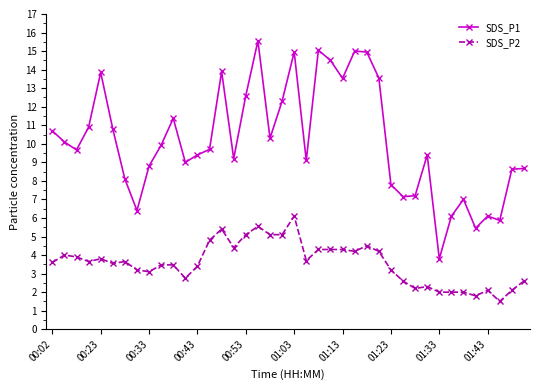

True or false: SDS_P1 and SDS_P2 cross at least once.

False